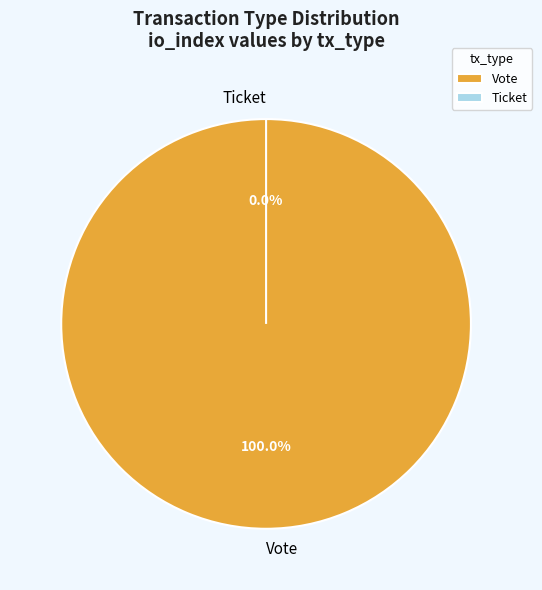

What is the smallest slice in the pie chart?

Ticket